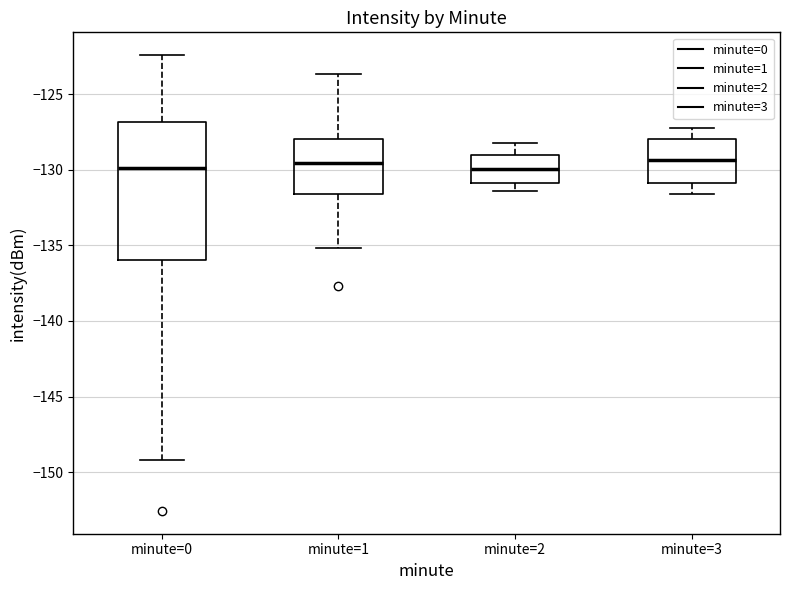

Which box is the tallest, from its lower edge to its upper edge?

minute=0